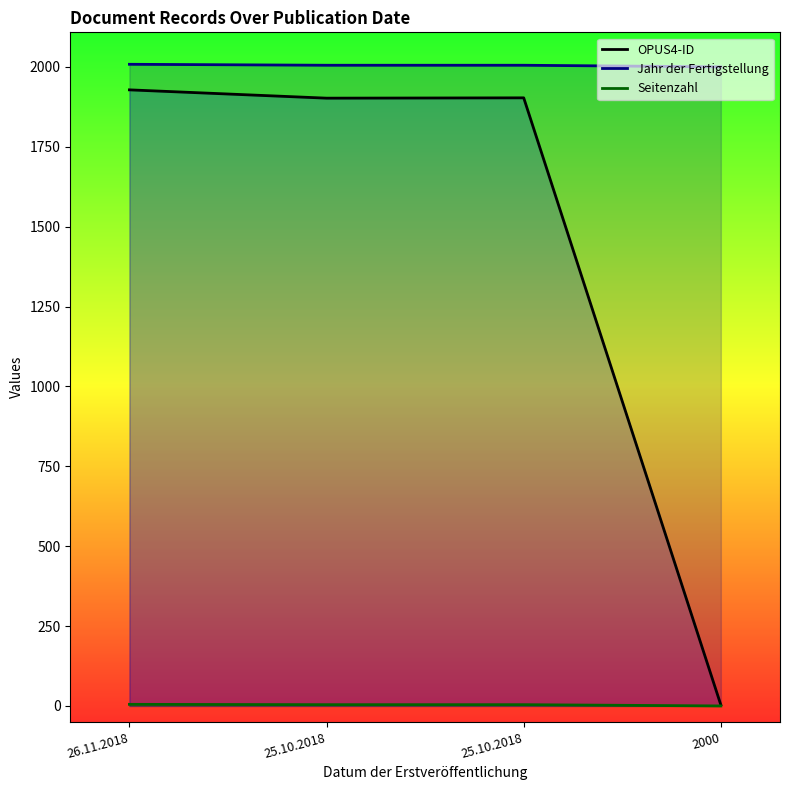

Rank the categories by Jahr der Fertigstellung value from highest to lowest.

26.11.2018, 25.10.2018, 25.10.2018, 2000